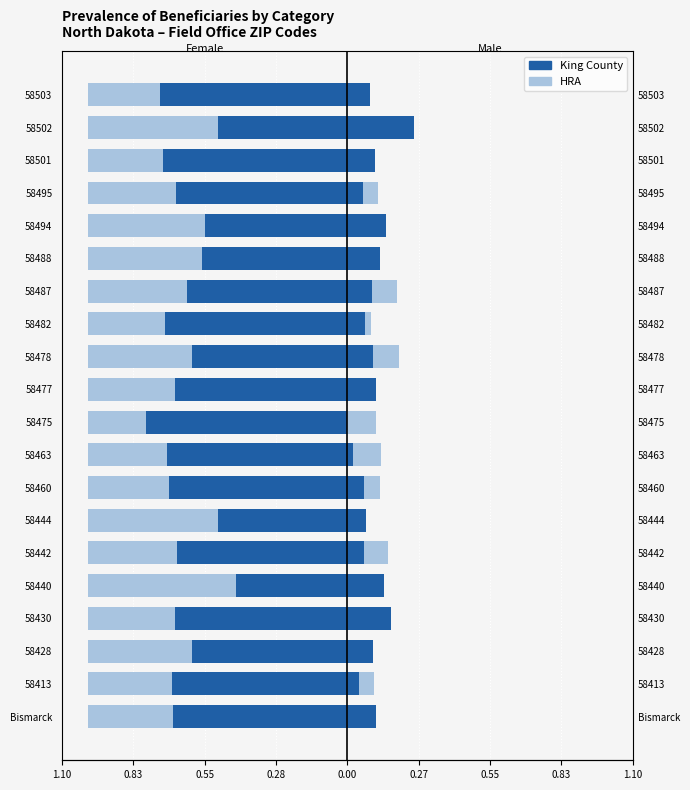

At how many categories does at least one series exceed 0?

20